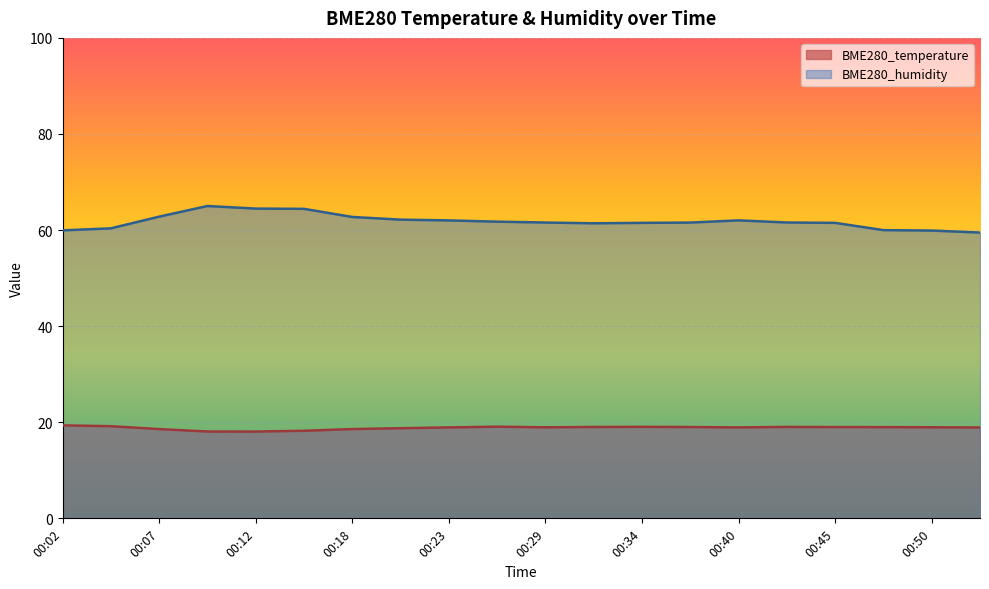

In BME280_temperature, how many points are lower than both neighbors (excluding endpoints)?

3